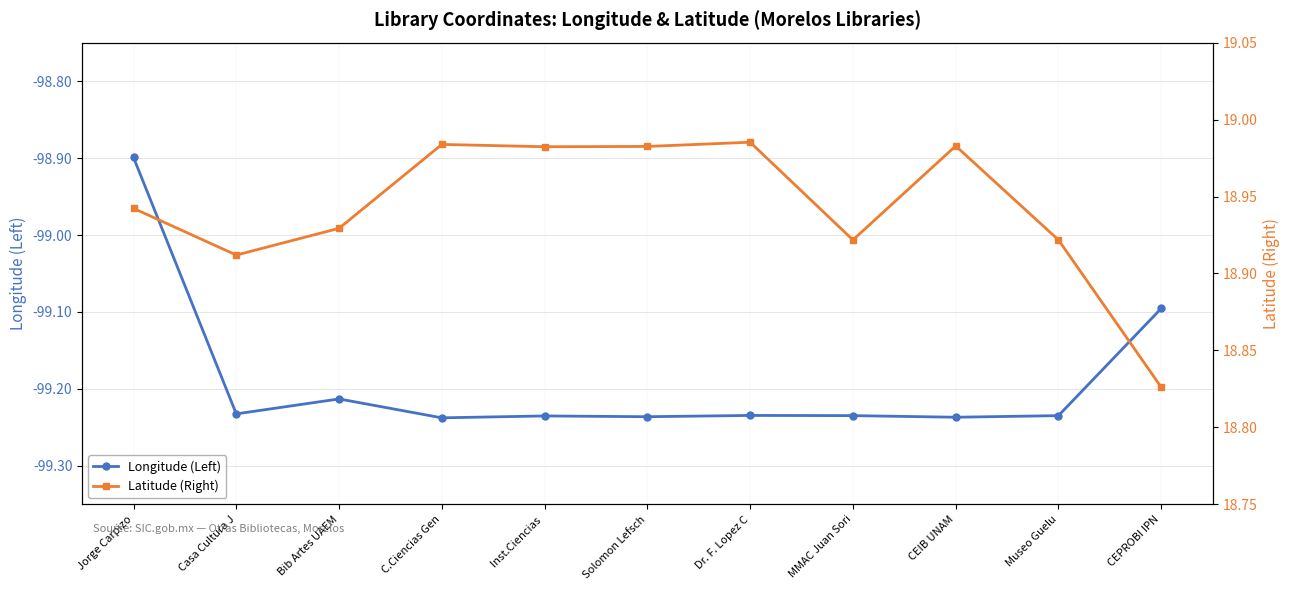

What is the difference between the second highest and second lowest values in the Longitude (Left) series?

0.1